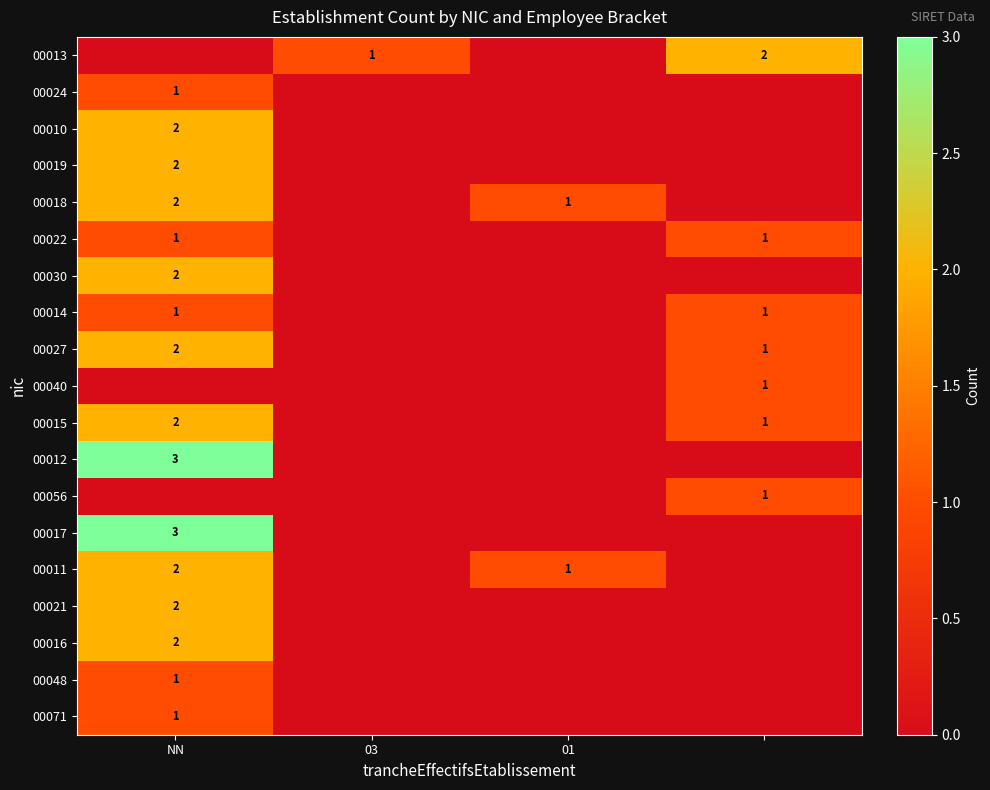

The 00011 series shows 2 at NN. True or false?

True